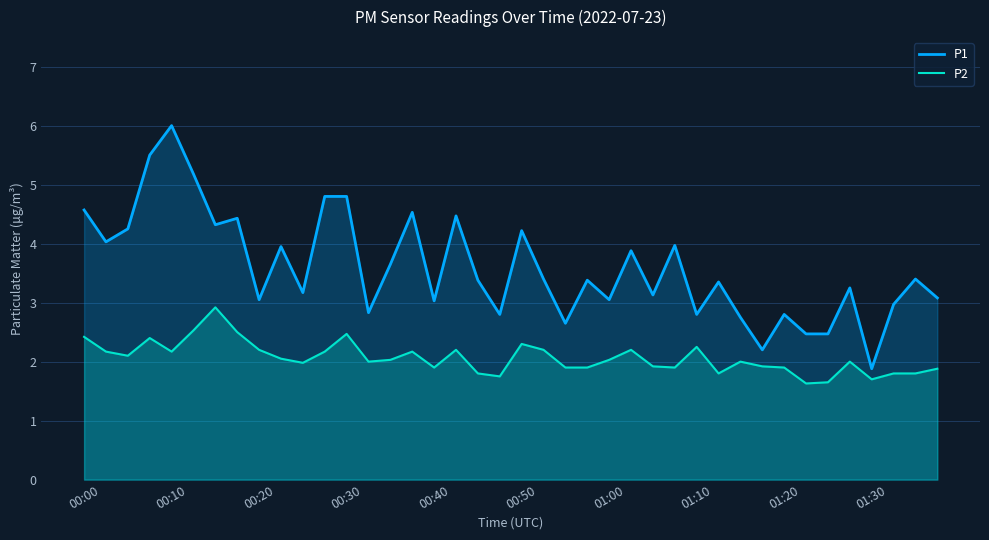

Reading left to right, transcribe all the data shown in this chart.

P1: 4.6	4.0	4.2	5.5	6.0	5.2	4.3	4.4	3.0	4.0	3.2	4.8	4.8	2.8	3.6	4.5	3.0	4.5	3.4	2.8	4.2	3.4	2.6	3.4	3.0	3.9	3.1	4.0	2.8	3.4	2.8	2.2	2.8	2.5	2.5	3.2	1.9	3.0	3.4	3.1
P2: 2.4	2.2	2.1	2.4	2.2	2.5	2.9	2.5	2.2	2.0	2.0	2.2	2.5	2.0	2.0	2.2	1.9	2.2	1.8	1.8	2.3	2.2	1.9	1.9	2.0	2.2	1.9	1.9	2.2	1.8	2.0	1.9	1.9	1.6	1.6	2.0	1.7	1.8	1.8	1.9